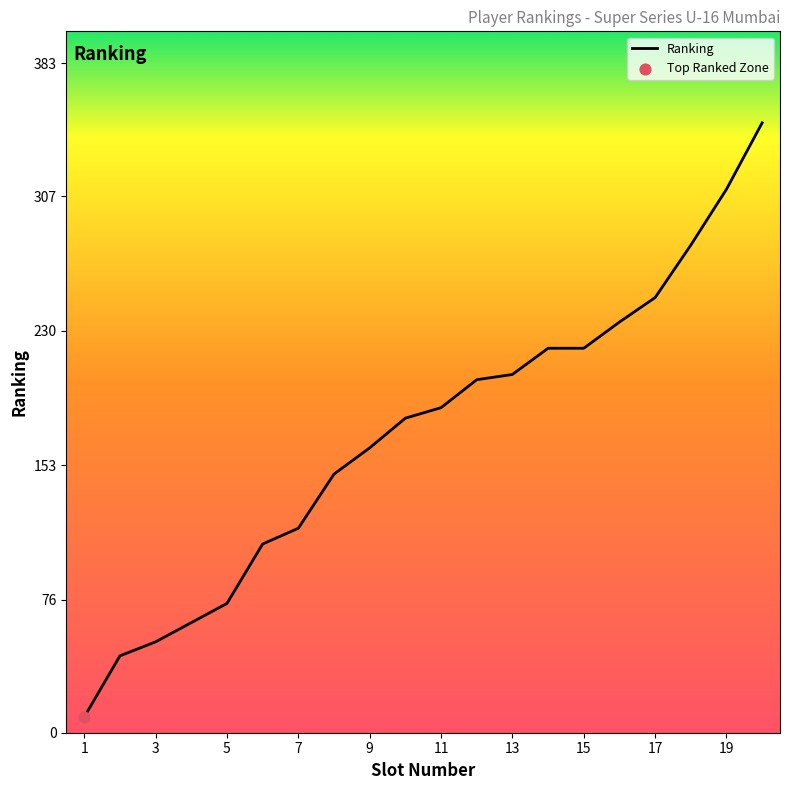

What is the difference between the maximum and minimum values?

340